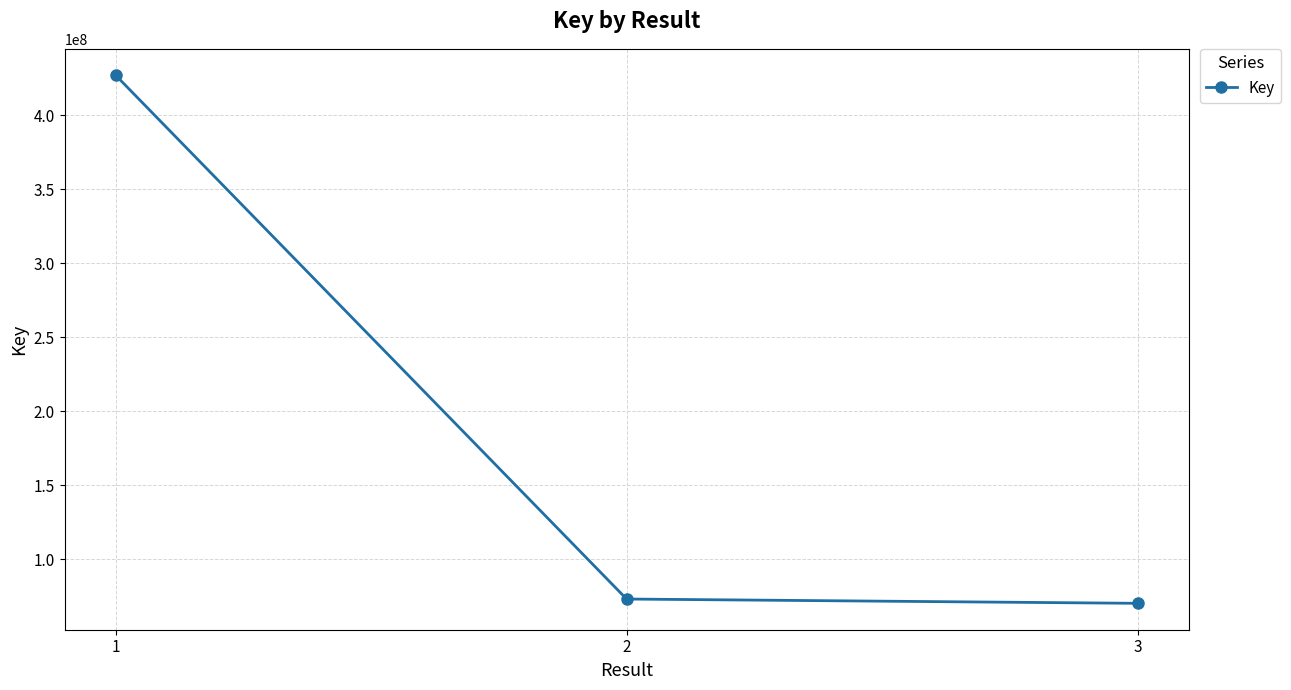

The value at 3 is 125208708. True or false?

False